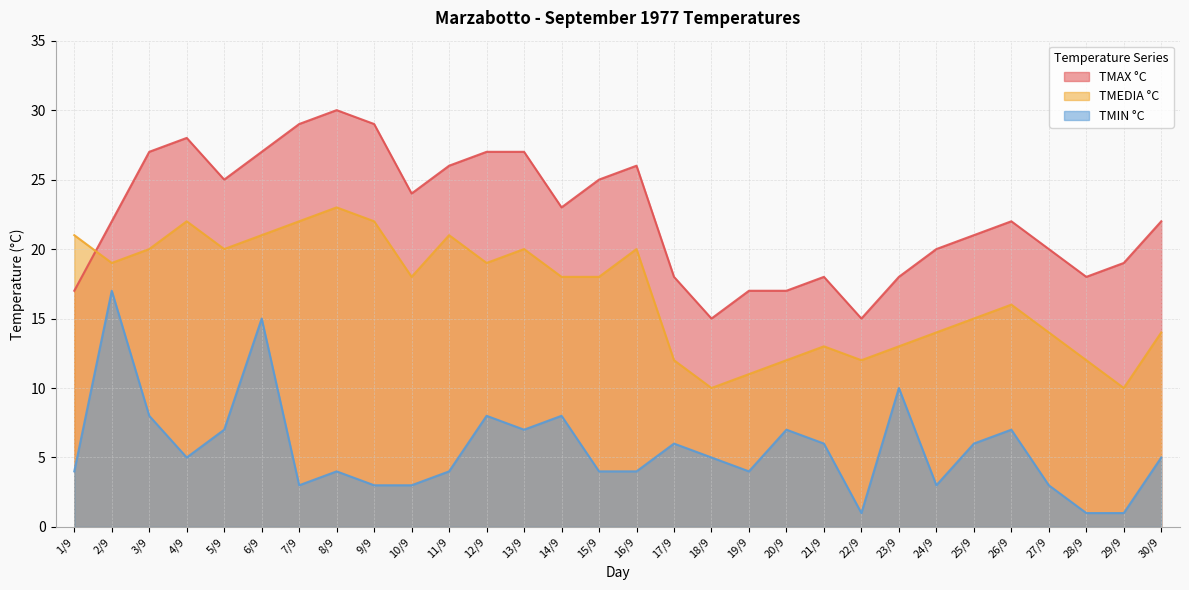

Between 23/9 and 7/9, which is larger?

7/9